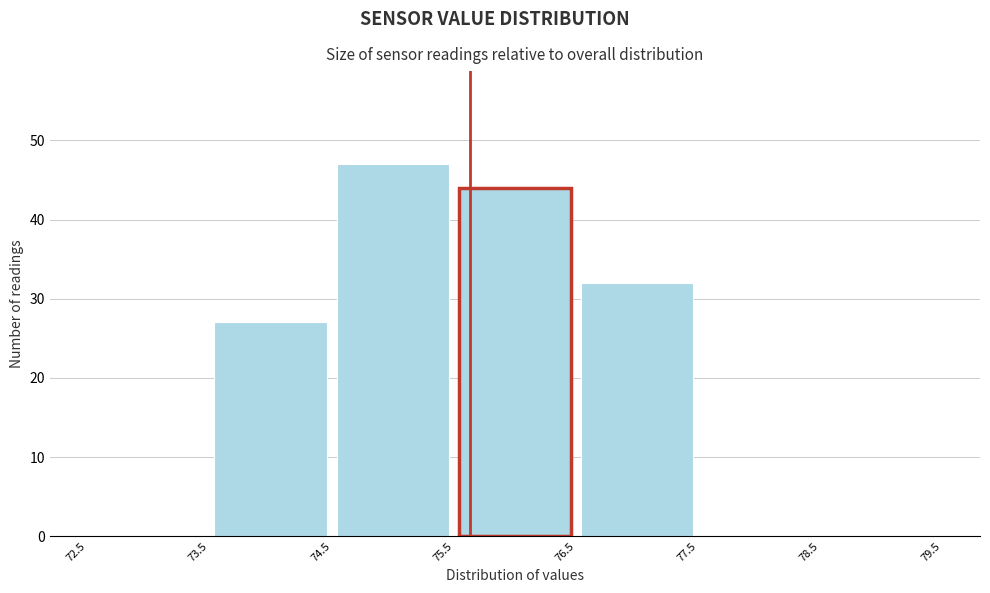

Reading left to right, transcribe this chart: for each bar, give the range it covers on the x-axis and its height. The values are not printed on the chart, so give them approximately, as read against the axis.

72.5 to 73.5: 0
73.5 to 74.5: 27
74.5 to 75.5: 47
75.5 to 76.5: 44
76.5 to 77.5: 32
77.5 to 78.5: 0
78.5 to 79.5: 0